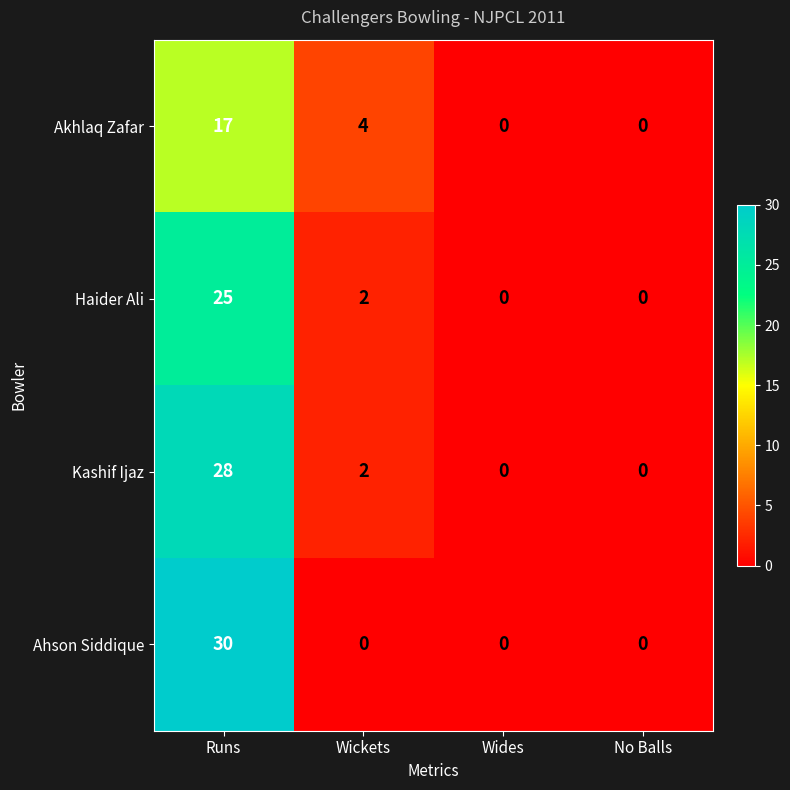

What is the maximum value for Haider Ali?

25